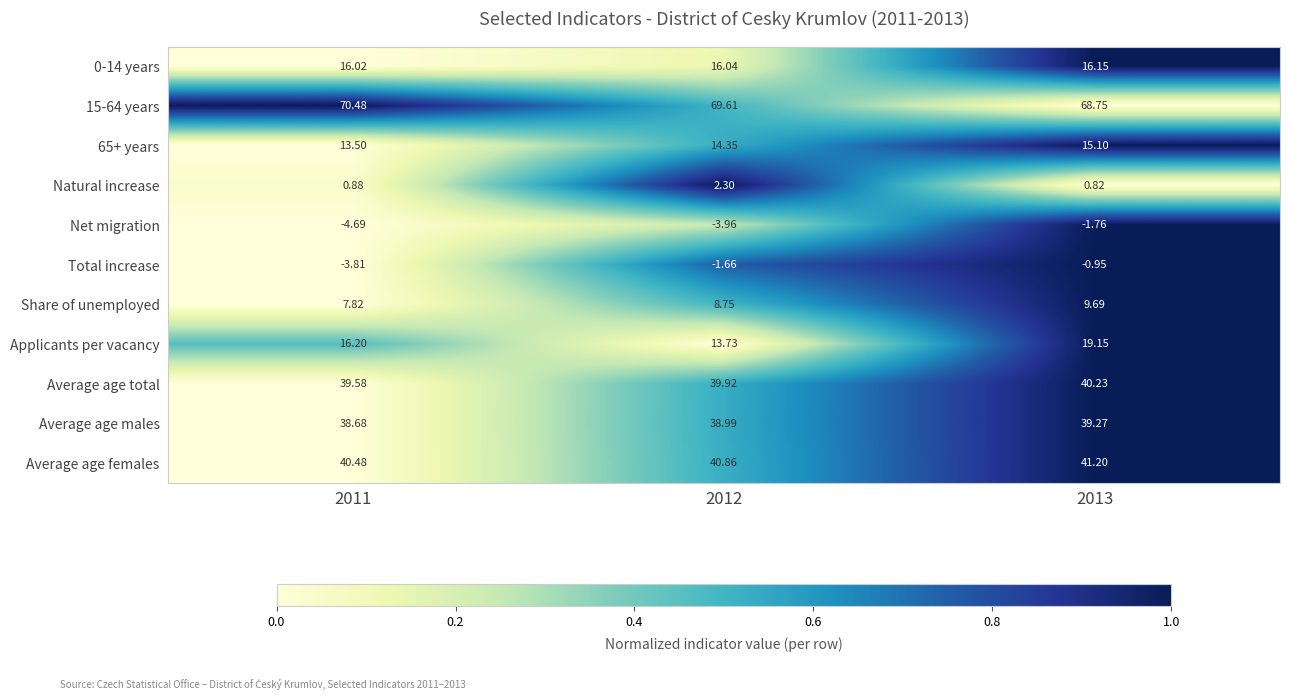

Between 2012 and 2013, which series saw the biggest shift?

Applicants per vacancy